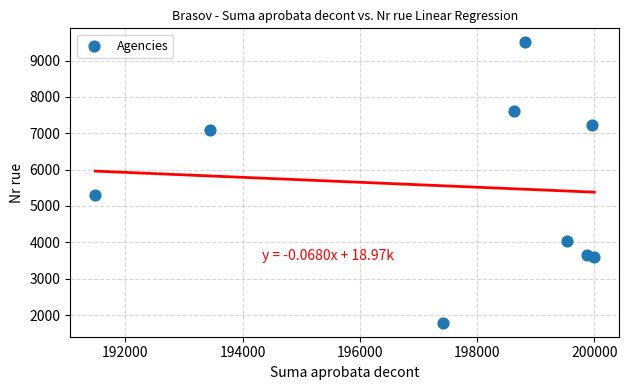

What Y value in the scatter plot is closest to 5644?

5310